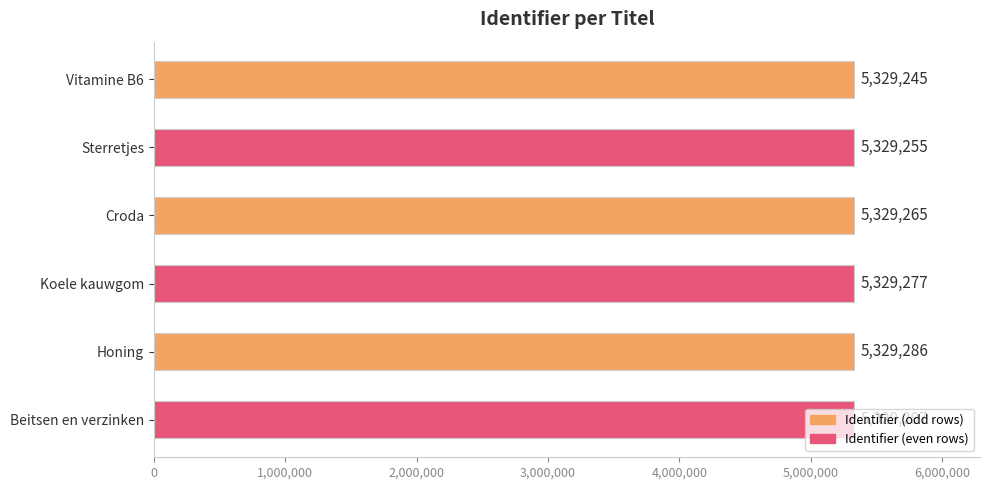

What is the smallest value displayed?

5329245